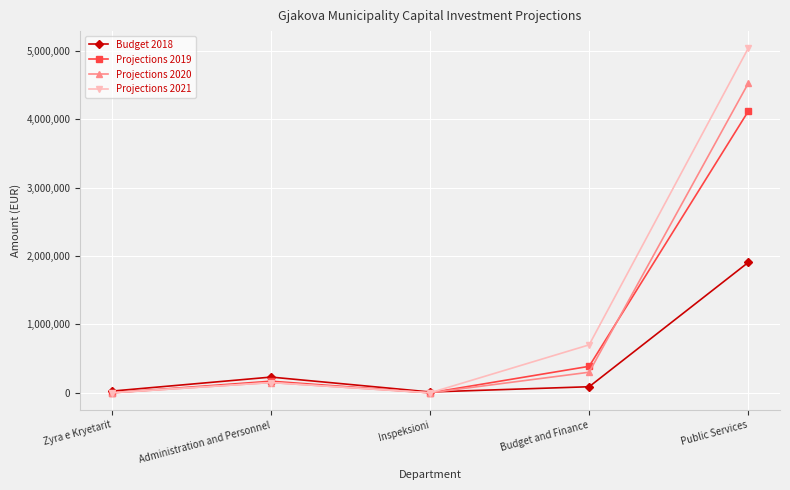

What is the value of the Projections 2021 point at the 2nd from the left?

150000